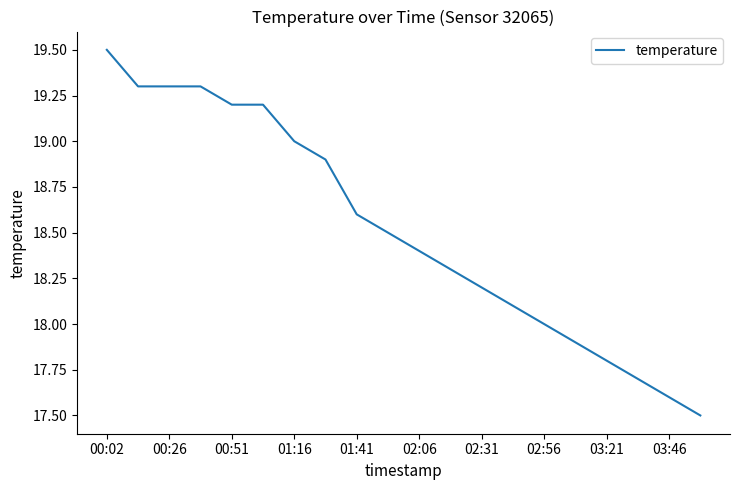

What is the difference between the maximum and minimum values?

2.0